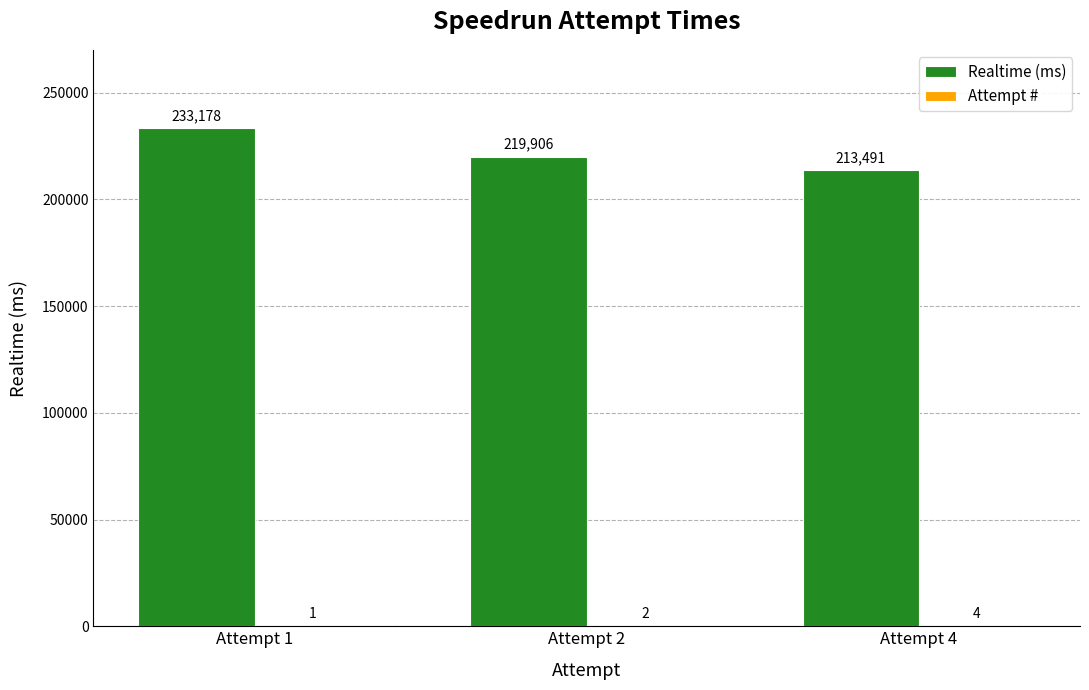

Between Attempt 1 and Attempt 4, which series saw the biggest shift?

Realtime (ms)